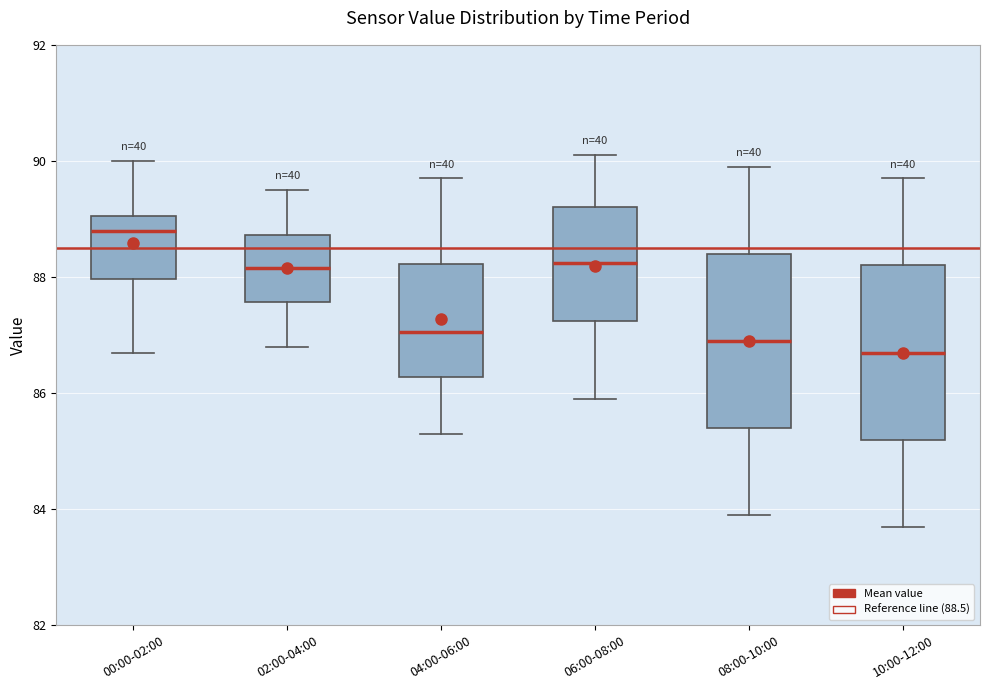

Reading left to right, transcribe this box plot: for each box, give where its median line is, the range the box spans, and where its two whiskers end, as read against the y-axis. The values are not printed on the chart, so give them approximately, as read against the axis.

00:00-02:00: median 88.8, box 88.0 to 89.0, whiskers 86.8 to 90.0
02:00-04:00: median 88.2, box 87.6 to 88.8, whiskers 86.8 to 89.6
04:00-06:00: median 87.0, box 86.2 to 88.2, whiskers 85.4 to 89.8
06:00-08:00: median 88.2, box 87.2 to 89.2, whiskers 86.0 to 90.2
08:00-10:00: median 87.0, box 85.4 to 88.4, whiskers 84.0 to 90.0
10:00-12:00: median 86.8, box 85.2 to 88.2, whiskers 83.8 to 89.8